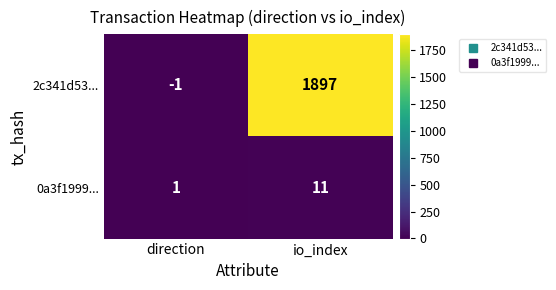

Reading left to right, what are all the values shown in this chart?

2c341d53...: -1	1897
0a3f1999...: 1	11